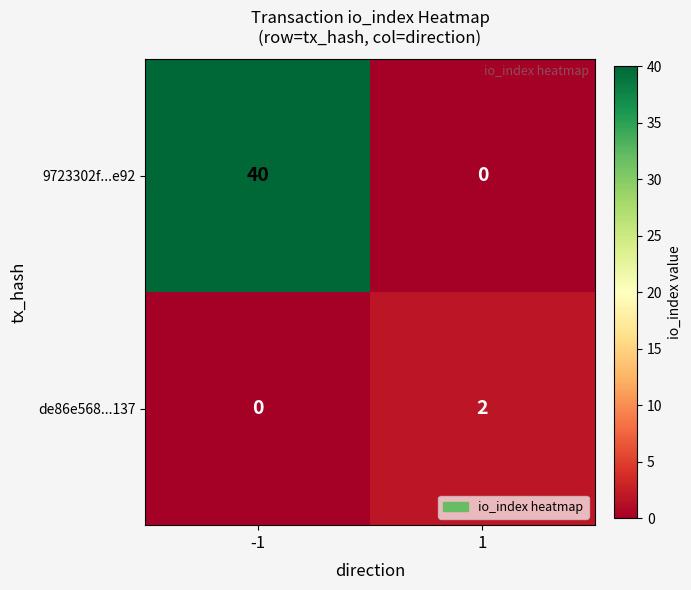

Which series has the largest total across all categories?

9723302f...e92